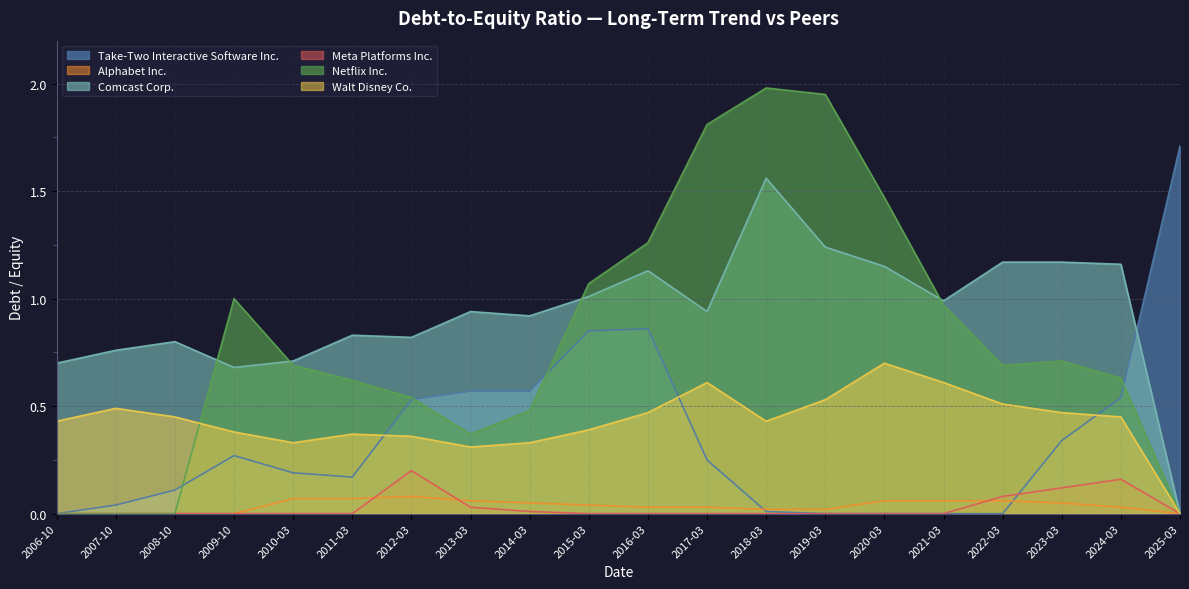

Reading left to right, transcribe all the data shown in this chart.

Take-Two Interactive Software Inc.: 0.0	0.0	0.1	0.3	0.2	0.2	0.5	0.6	0.6	0.8	0.9	0.2	0.0	0.0	0.0	0.0	0.0	0.3	0.5	1.7
Alphabet Inc.: 0.0	0.0	0.0	0.0	0.1	0.1	0.1	0.1	0.1	0.0	0.0	0.0	0.0	0.0	0.1	0.1	0.1	0.1	0.0	0.0
Comcast Corp.: 0.7	0.8	0.8	0.7	0.7	0.8	0.8	0.9	0.9	1.0	1.1	0.9	1.6	1.2	1.1	1.0	1.2	1.2	1.2	0.0
Meta Platforms Inc.: 0.0	0.0	0.0	0.0	0.0	0.0	0.2	0.0	0.0	0.0	0.0	0.0	0.0	0.0	0.0	0.0	0.1	0.1	0.2	0.0
Netflix Inc.: 0.0	0.0	0.0	1.0	0.7	0.6	0.5	0.4	0.5	1.1	1.3	1.8	2.0	1.9	1.5	1.0	0.7	0.7	0.6	0.0
Walt Disney Co.: 0.4	0.5	0.5	0.4	0.3	0.4	0.4	0.3	0.3	0.4	0.5	0.6	0.4	0.5	0.7	0.6	0.5	0.5	0.5	0.0